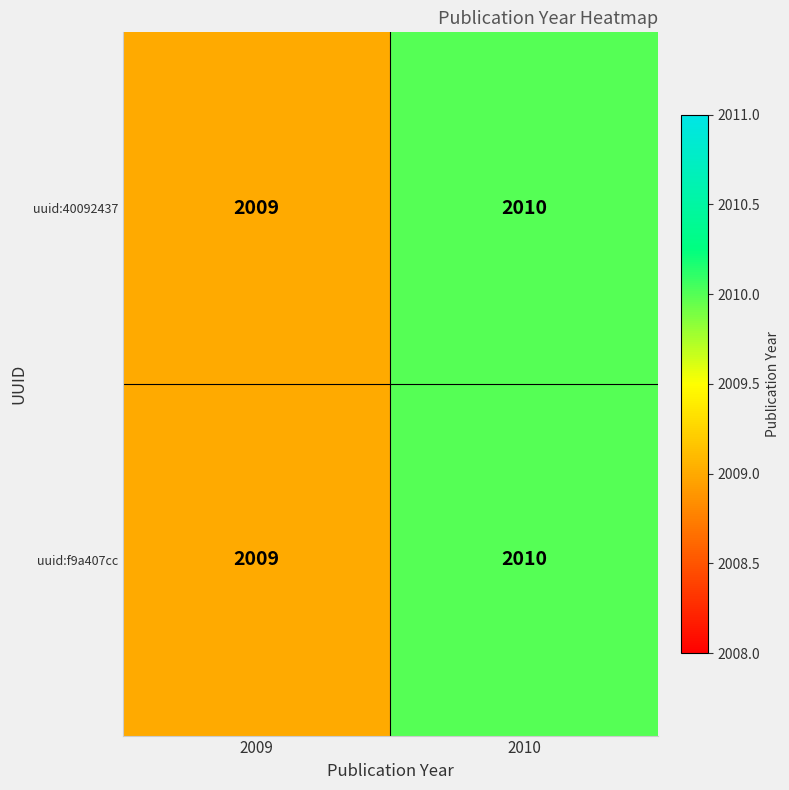

Reading left to right, transcribe all the data shown in this chart.

uuid:40092437: 2009=2009	2010=2010
uuid:f9a407cc: 2009=2009	2010=2010